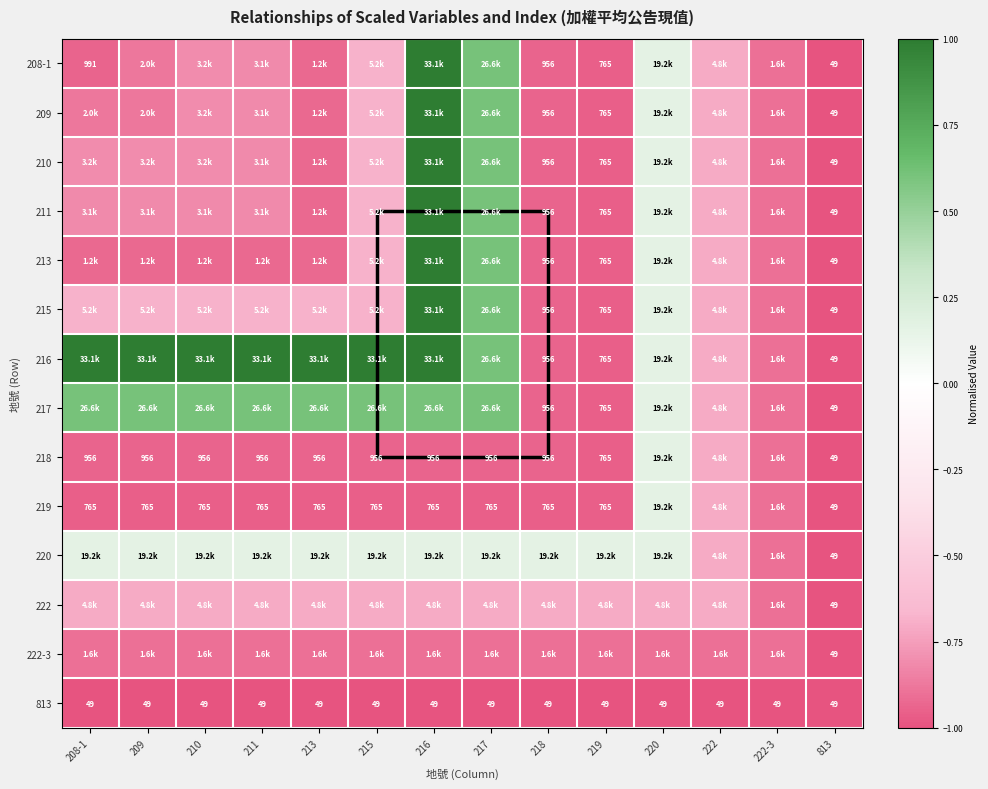

Is the value of 209 at 813 greater than the value of 208-1 at 219?

No